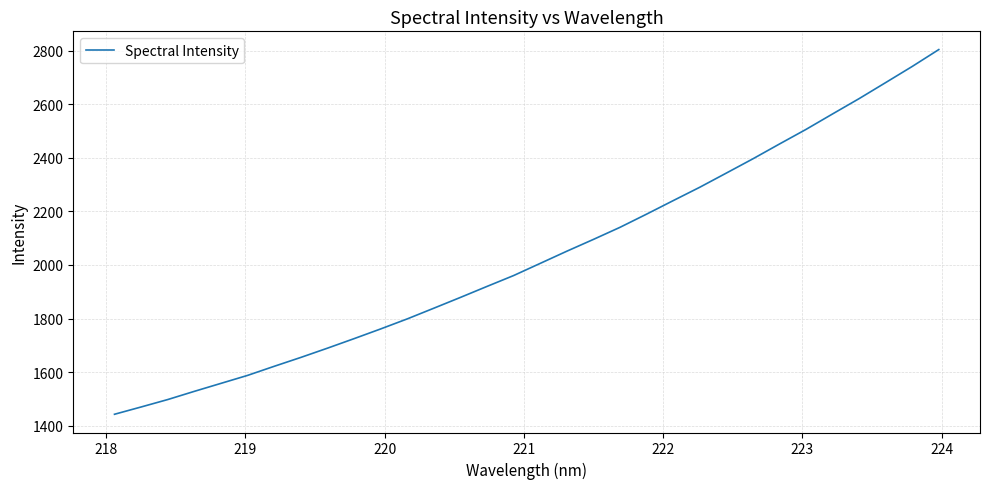

Count the number of categories in the chart.

32